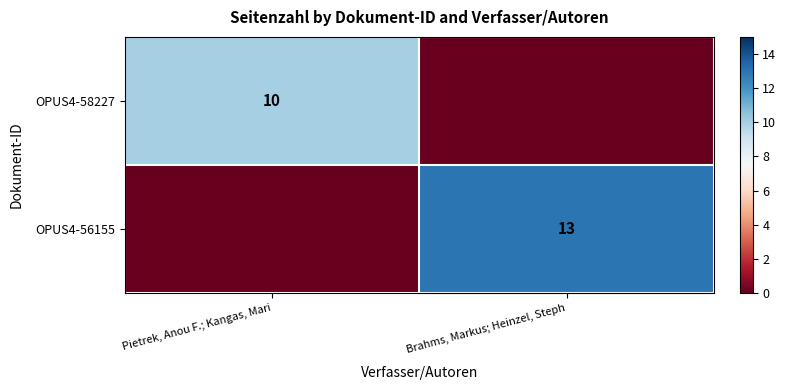

Is it true that OPUS4-58227 equals 16 at Pietrek, Anou F.; Kangas, Mari?

False